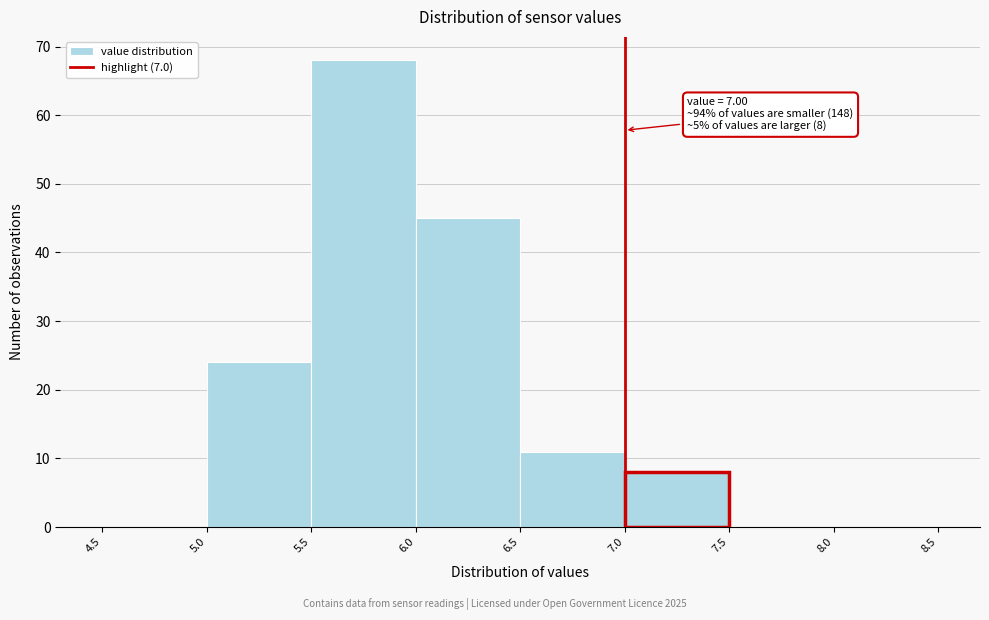

Over which range of the x-axis is the bar tallest?

5.5 to 6.0